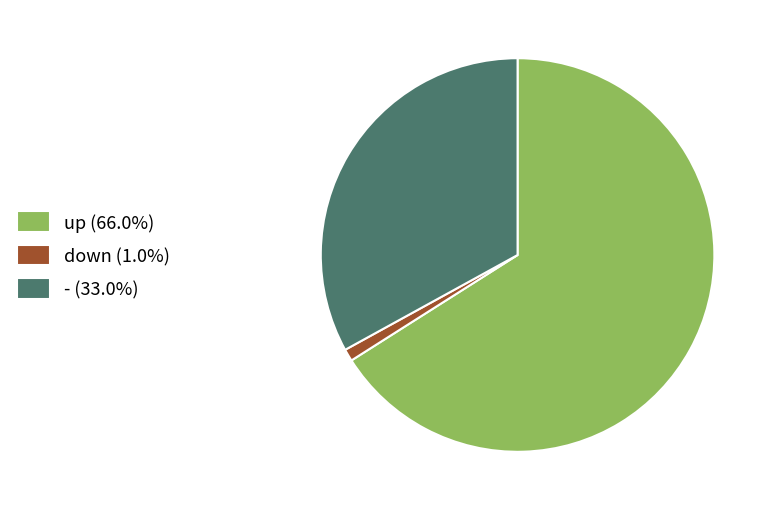

Count the number of slices in the pie.

3